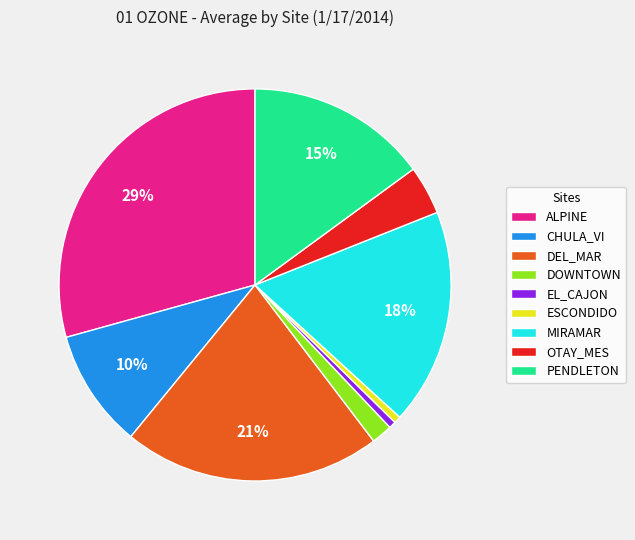

Combined, do EL_CAJON and OTAY_MES account for over 50%?

No